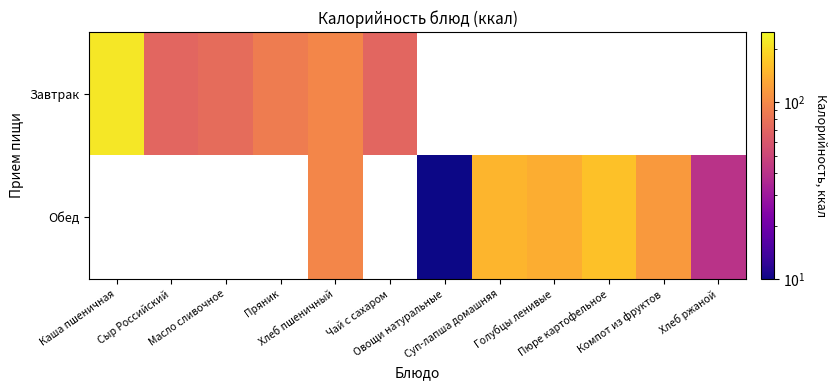

Rank the series at Пюре картофельное from highest to lowest value.

Завтрак, Обед